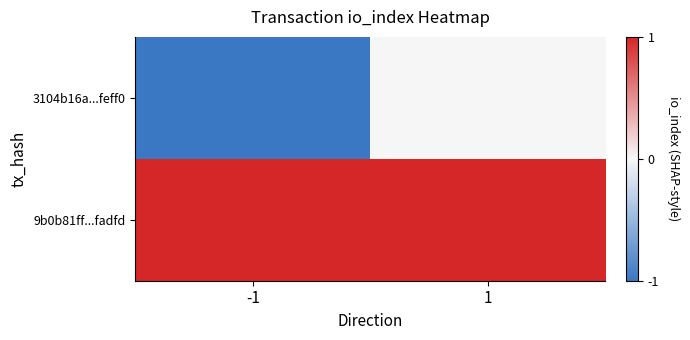

At how many categories does at least one series exceed 0?

2